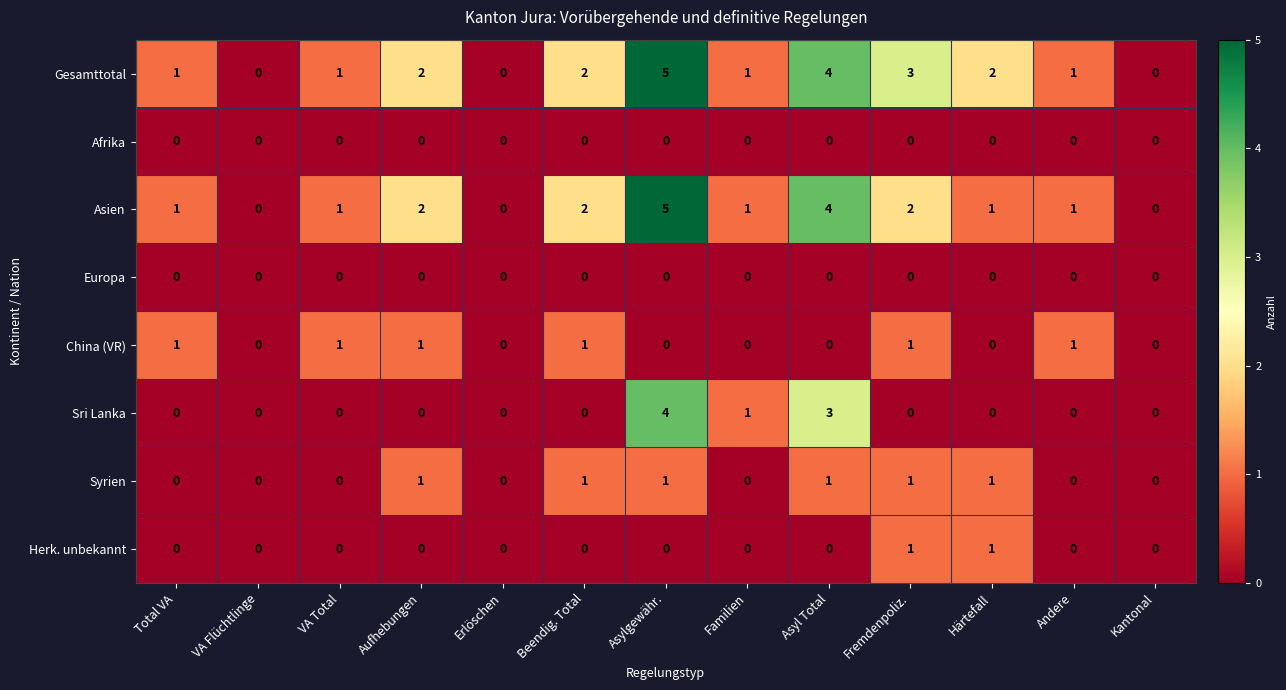

Which series has the largest total across all categories?

Gesamttotal